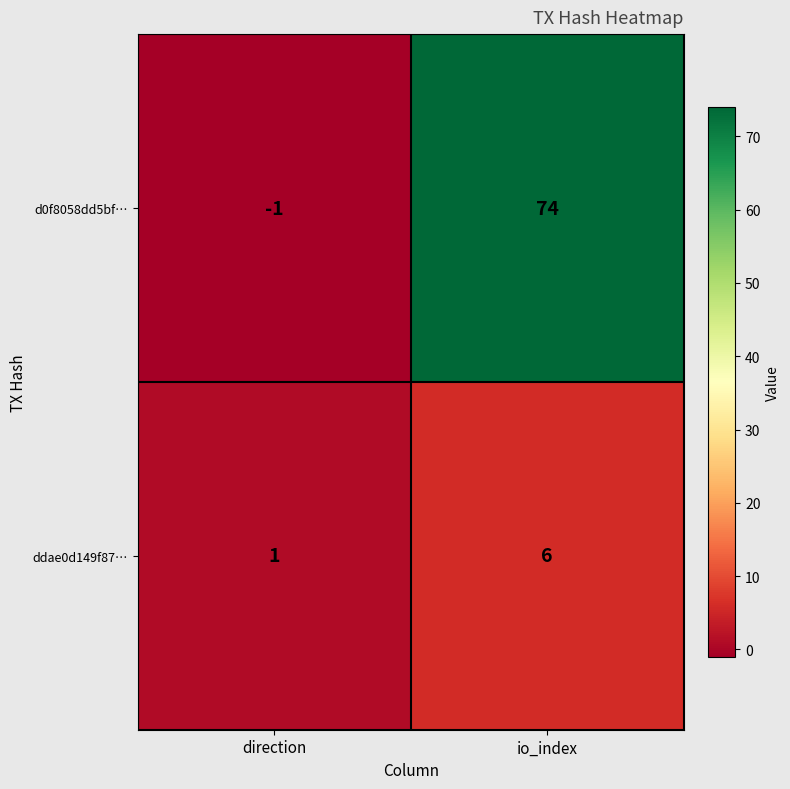

At which category is the sum across all series the highest?

io_index